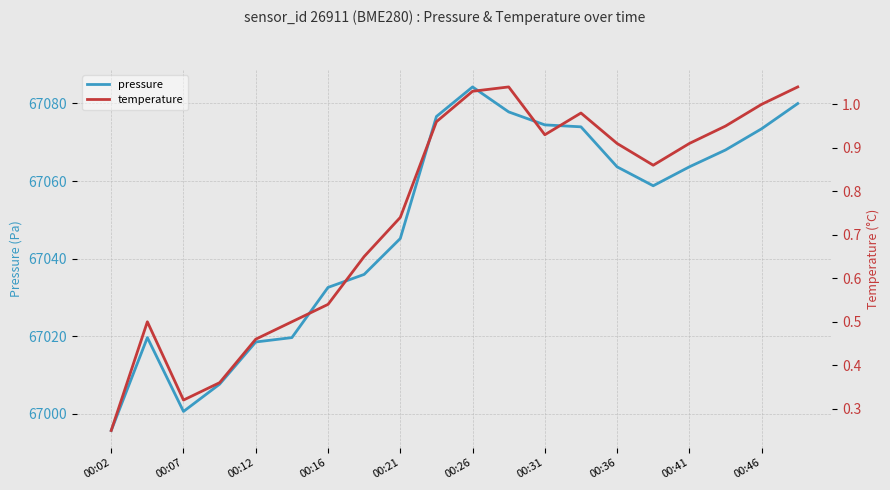

In temperature, how many points are higher than both neighbors (excluding endpoints)?

3